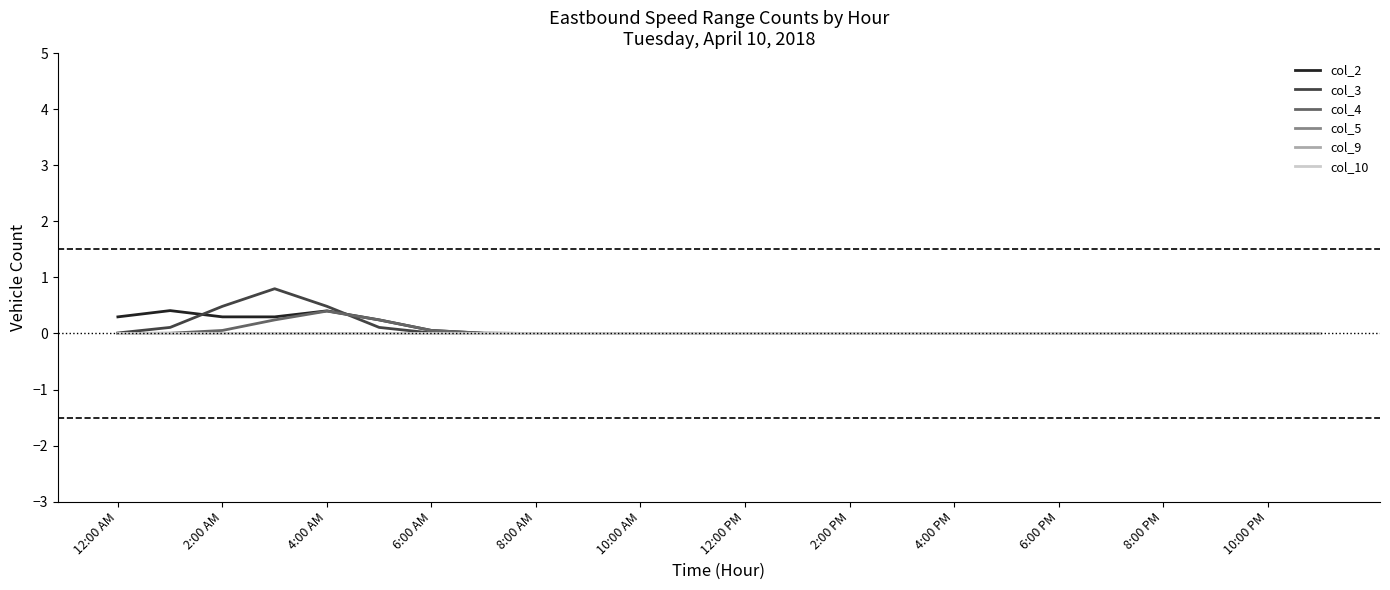

True or false: col_4 and col_9 cross at least once.

False